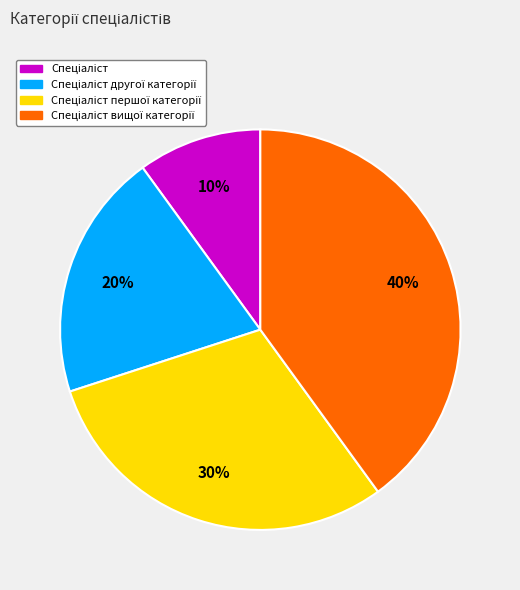

How many slices are in this pie chart?

4